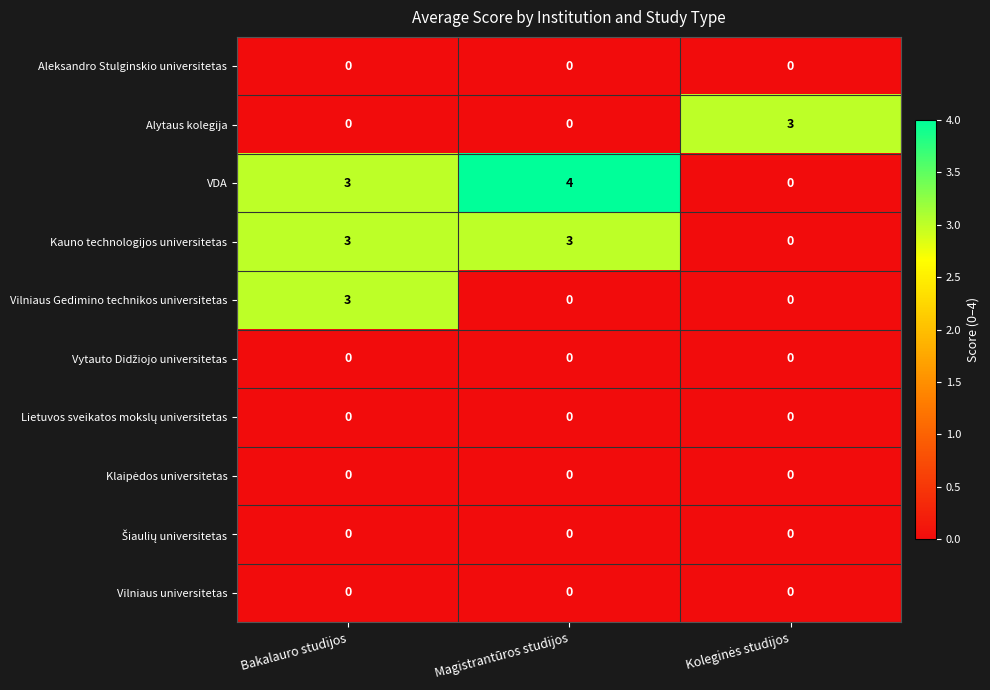

Count the number of categories in the chart.

3